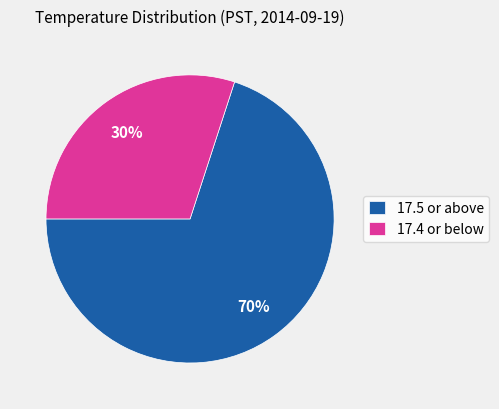

Between 17.5 or above and 17.4 or below, which is larger?

17.5 or above